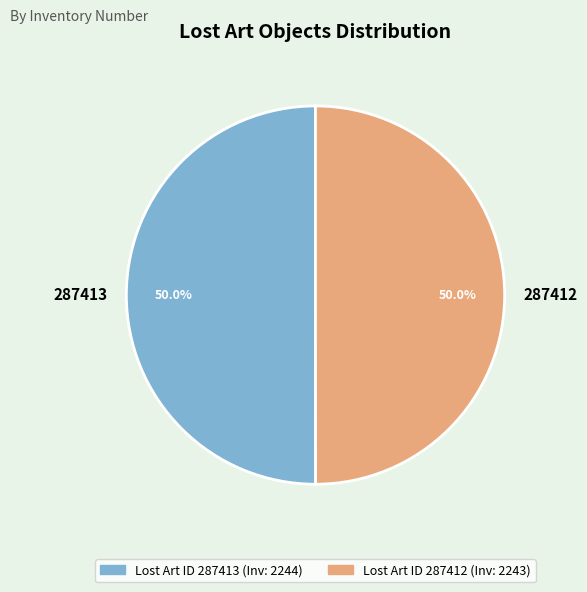

How many segments does this pie chart have?

2